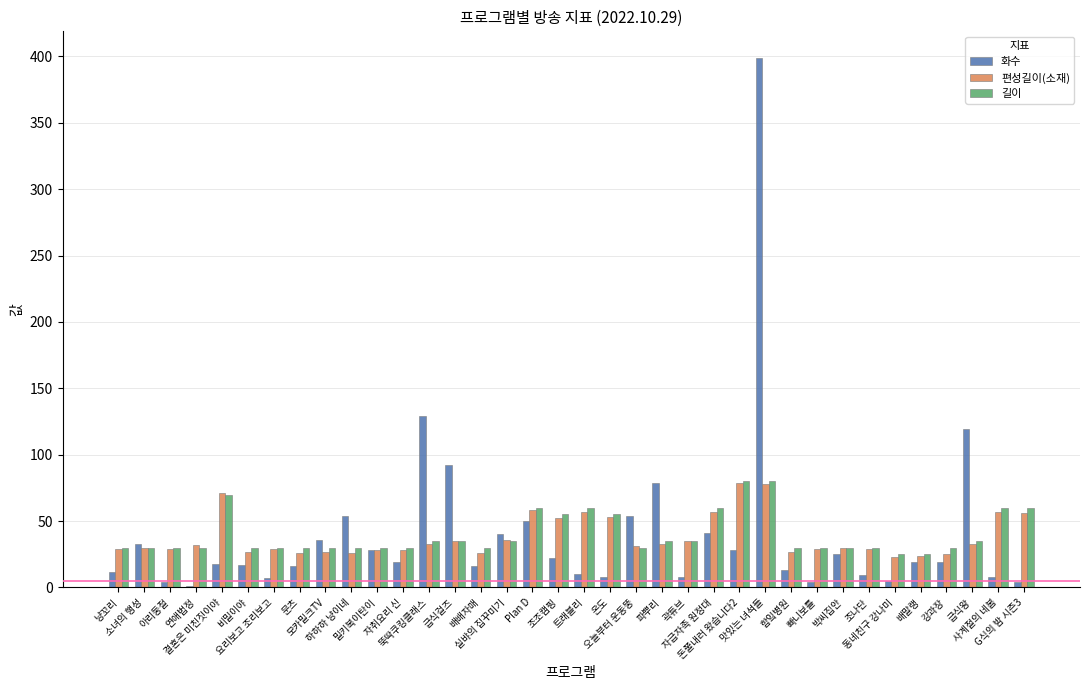

What is the sum of all 화수 values?

1446